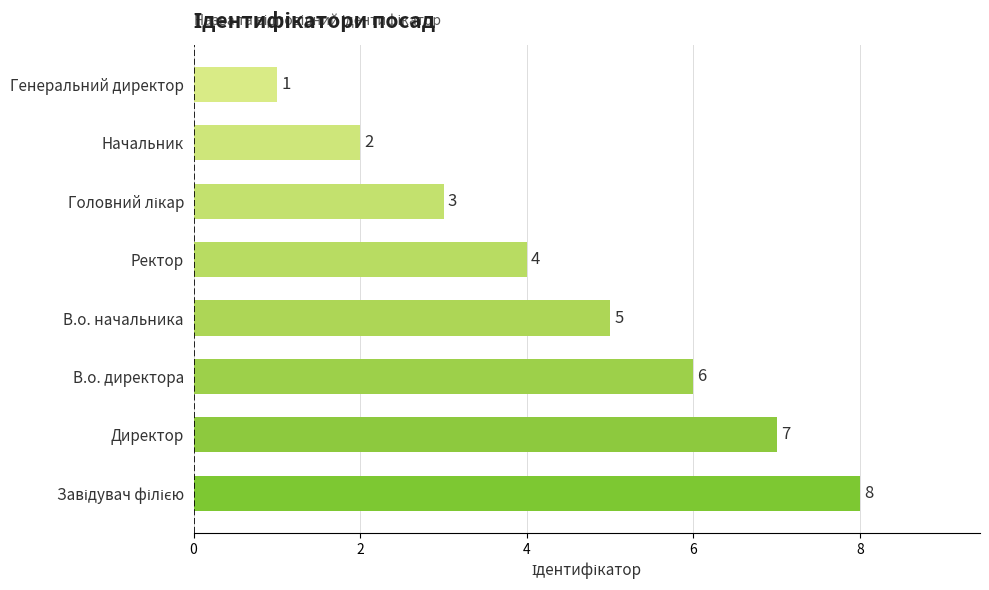

True or false: the data shows 7 at Директор.

True